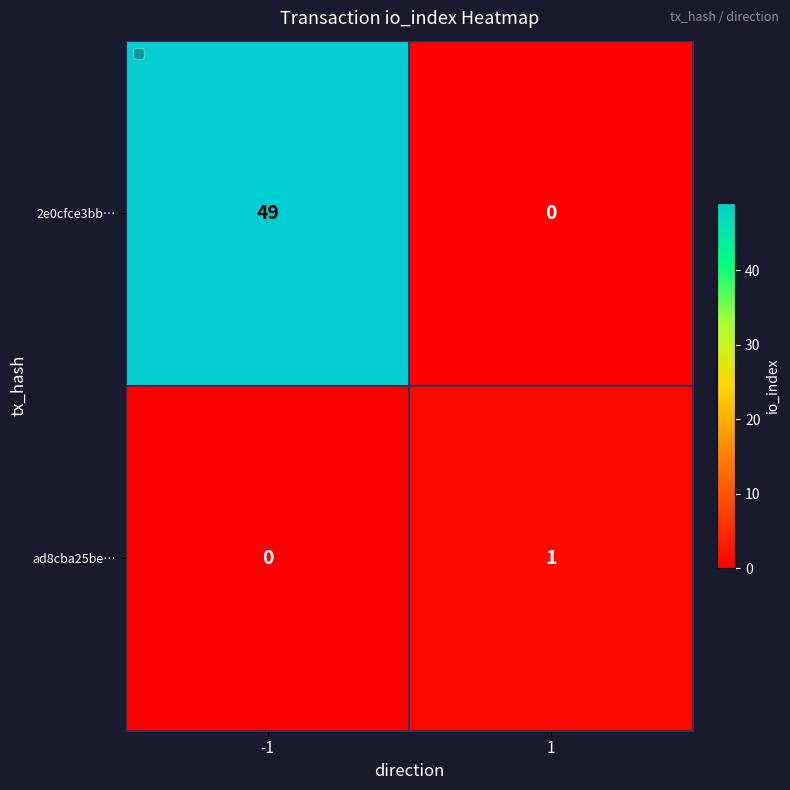

List the series in order of their overall mean, lowest first.

ad8cba25be…, 2e0cfce3bb…